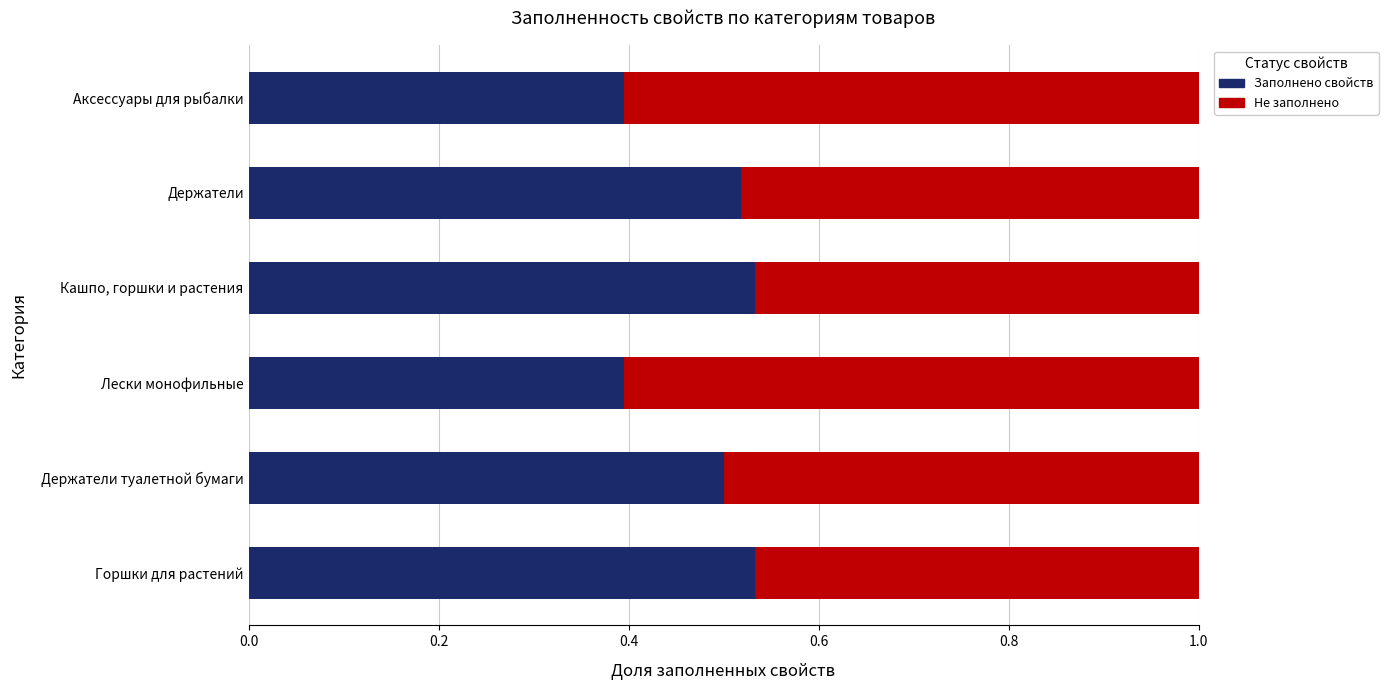

What is the lowest value of the Заполнено свойств series?

0.4